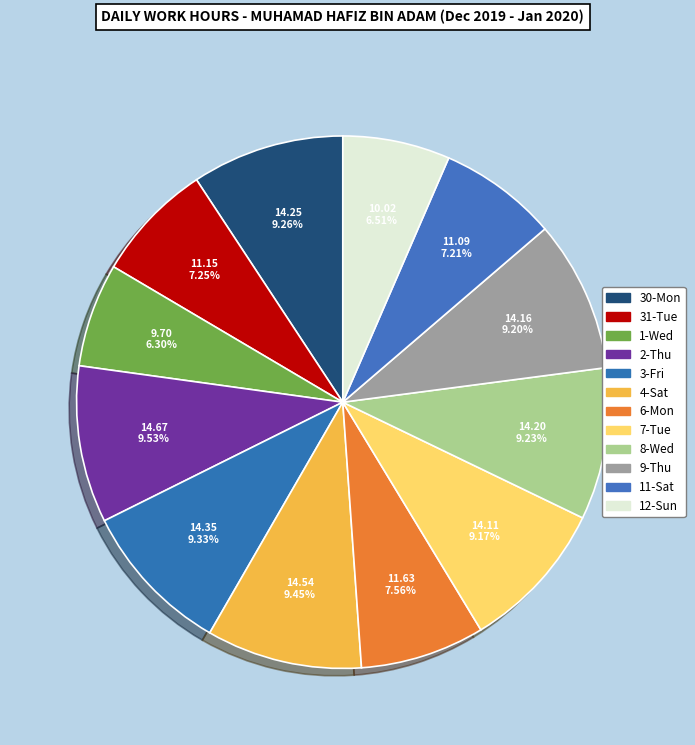

How many segments does this pie chart have?

12